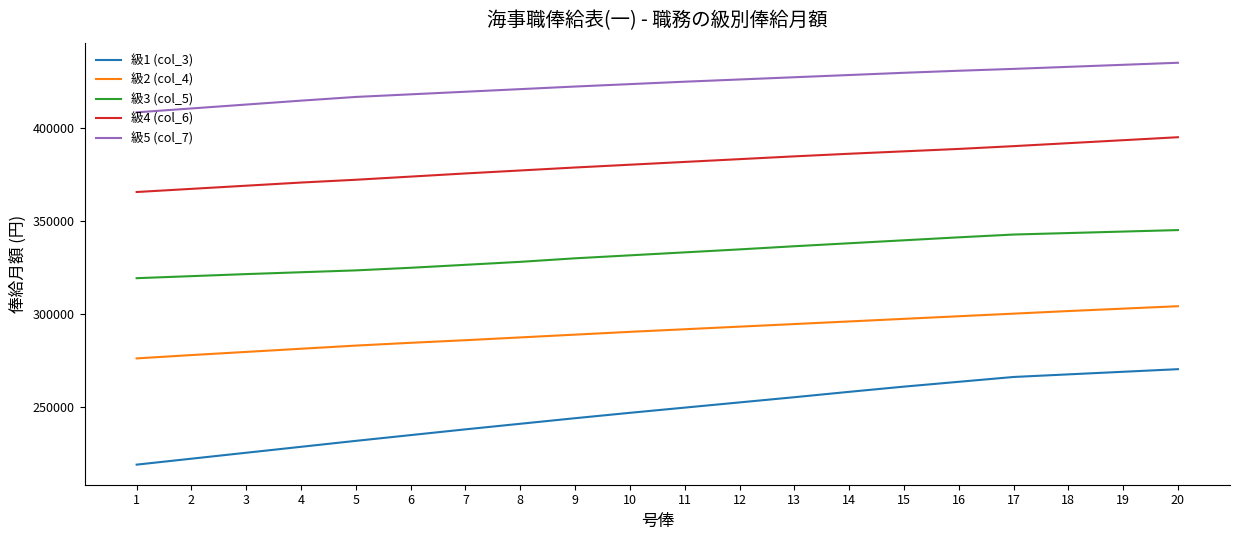

What is the difference between the highest and lowest values at 9?

178600